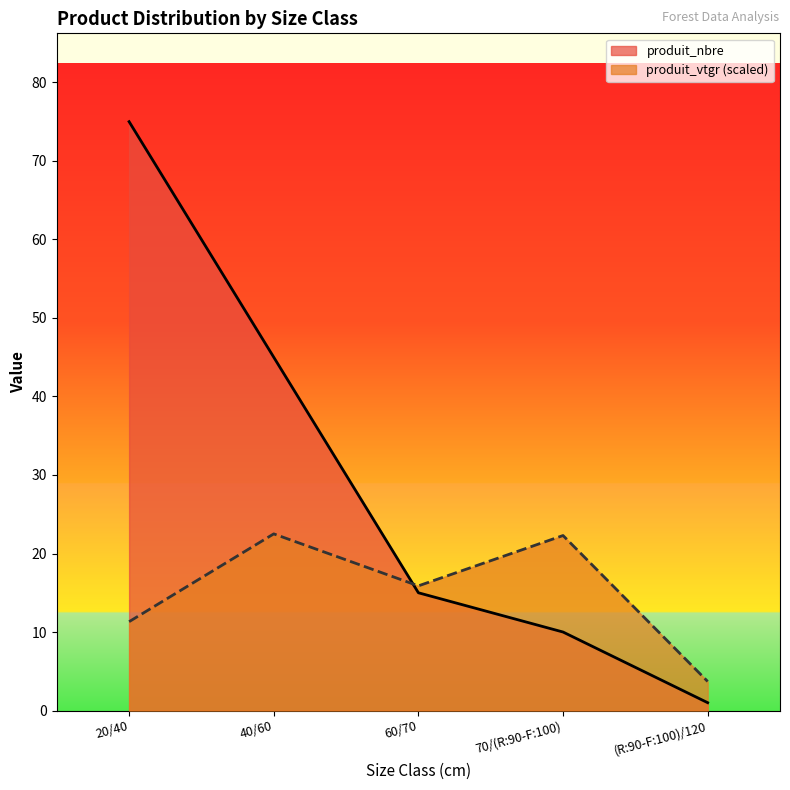

The produit_vtgr series shows 22.5 at 40/60. True or false?

True